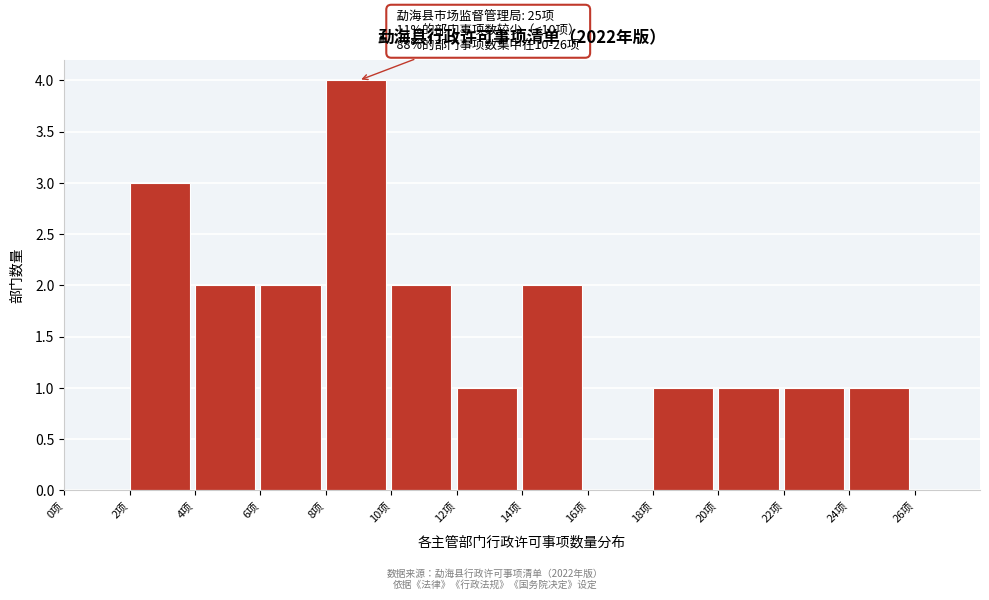

Which range on the x-axis has the tallest bar?

8 to 10